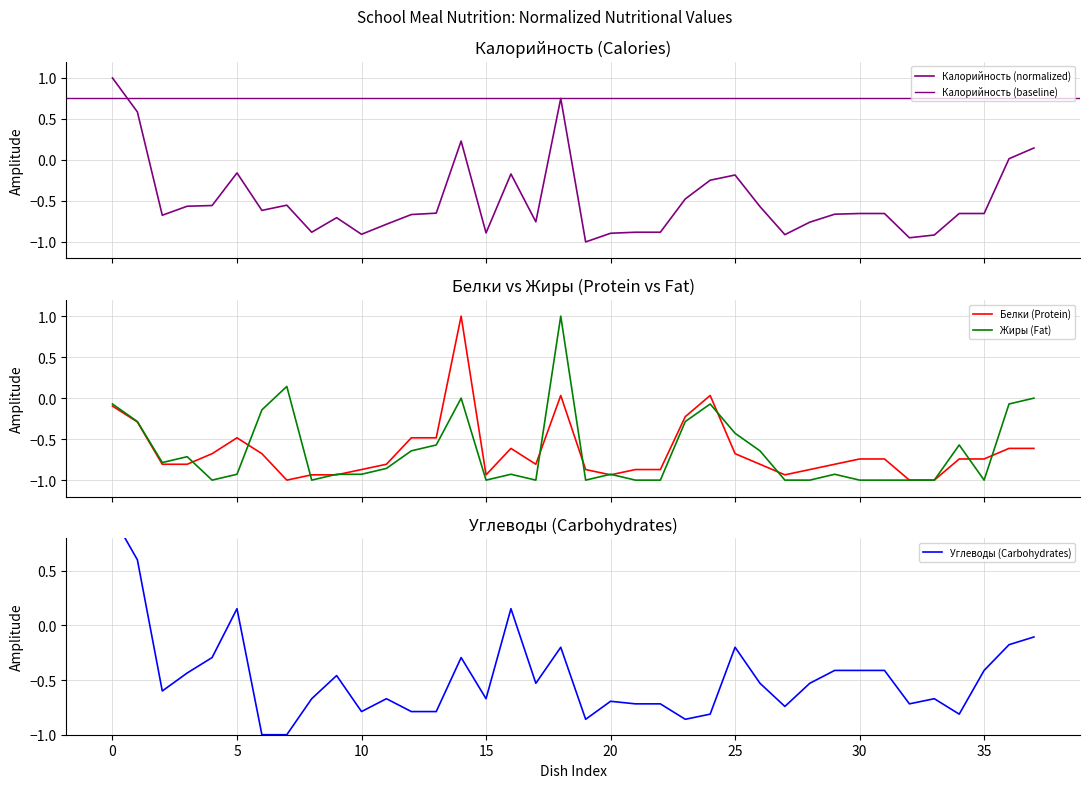

What is the lowest value of the Жиры (Fat) series?

-1.0